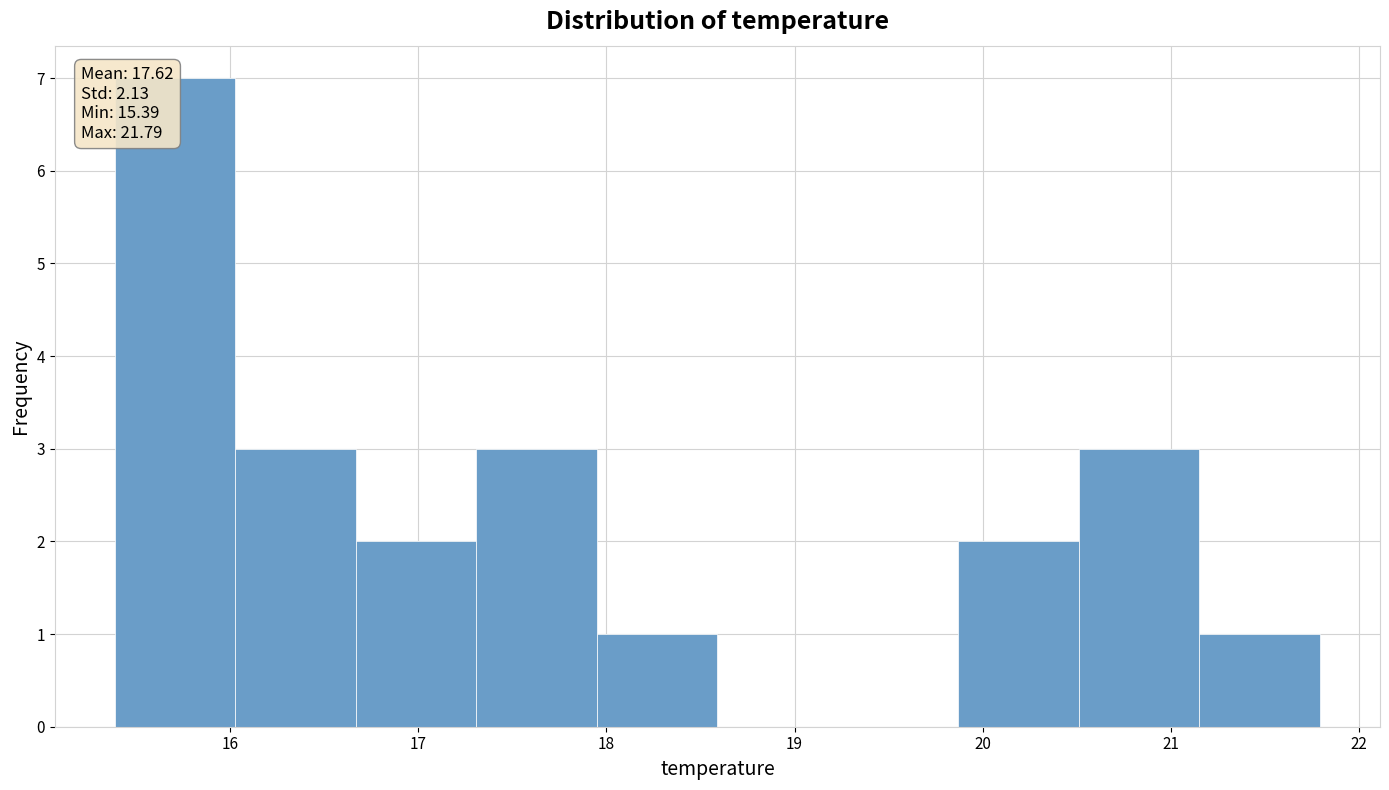

Over which range of the x-axis is the bar tallest?

15.39 to 16.03